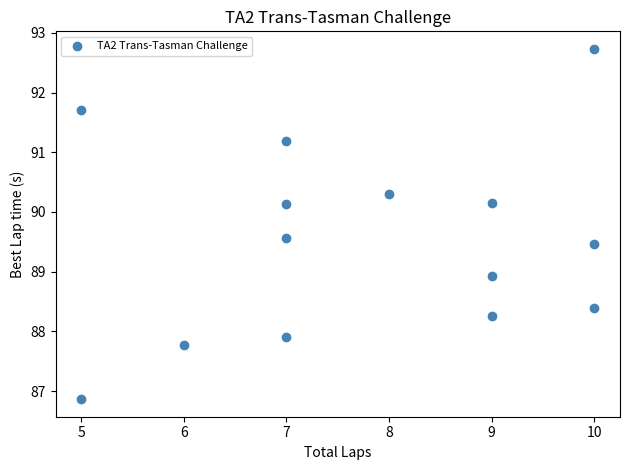

What is the range of X values (max minus min)?

5.0